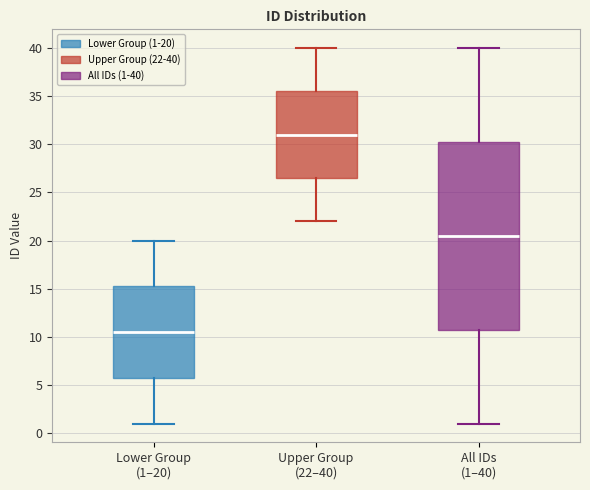

Which box is the tallest, from its lower edge to its upper edge?

All IDs (1–40)